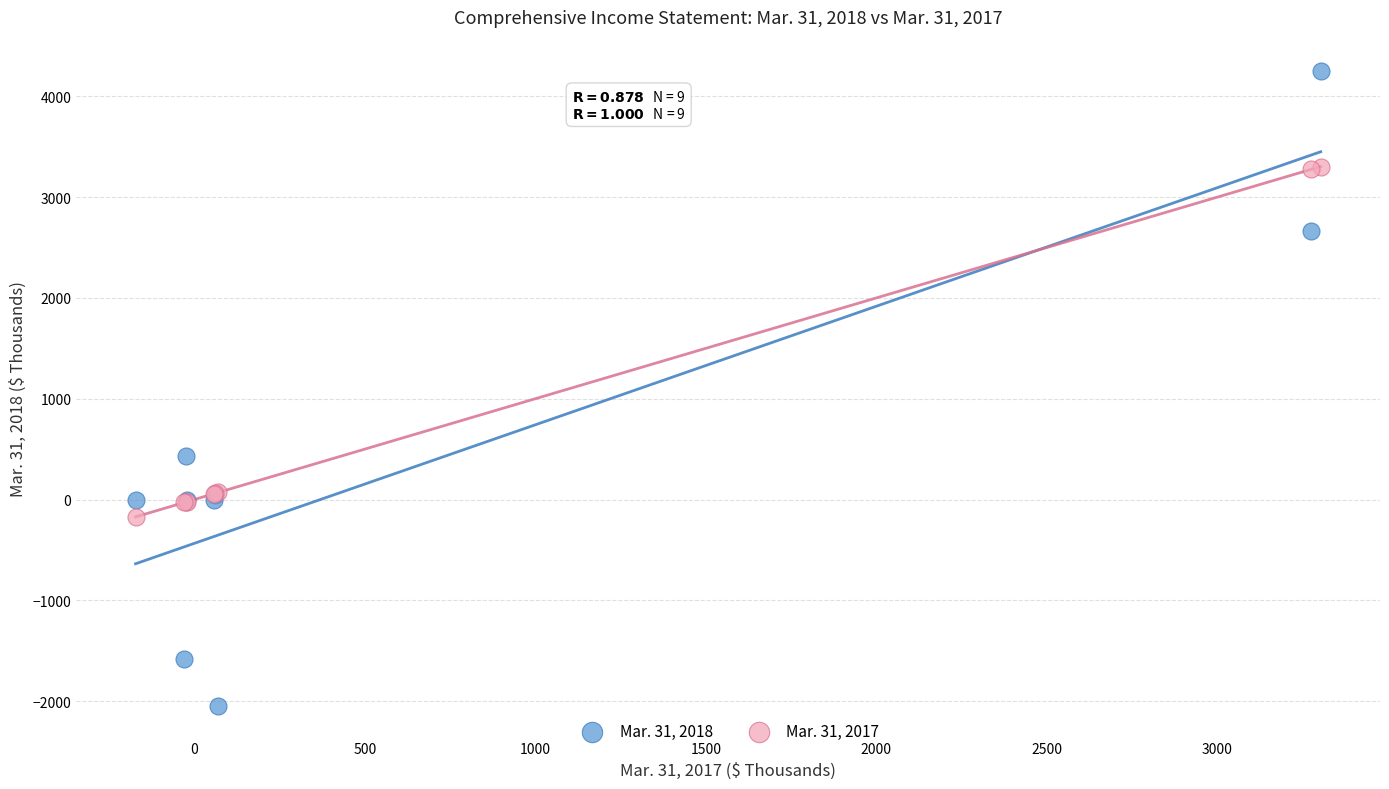

What is the X range (max minus min) for the scatter plot?

3475